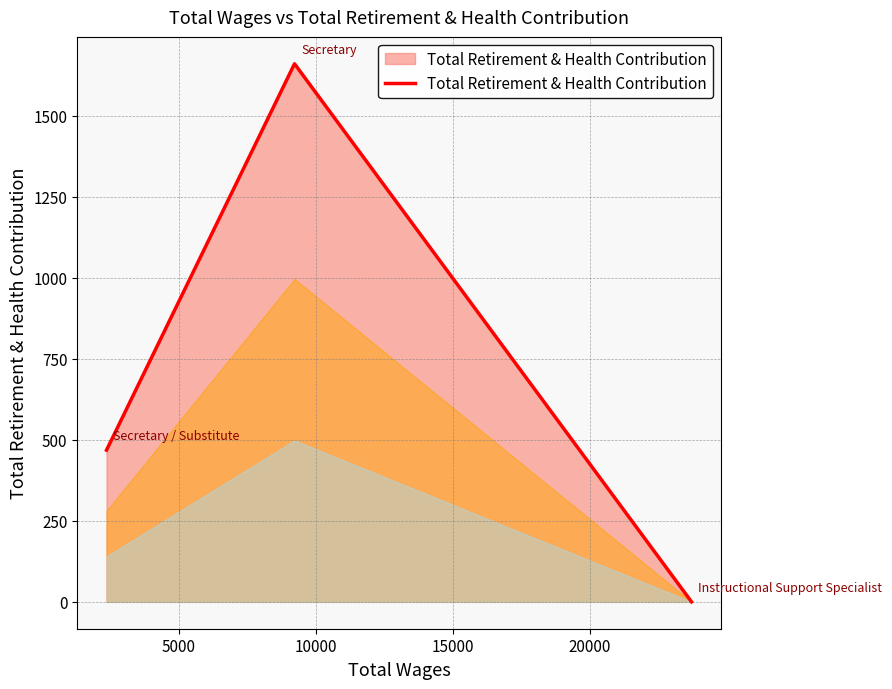

What is the sum of all values?

2128